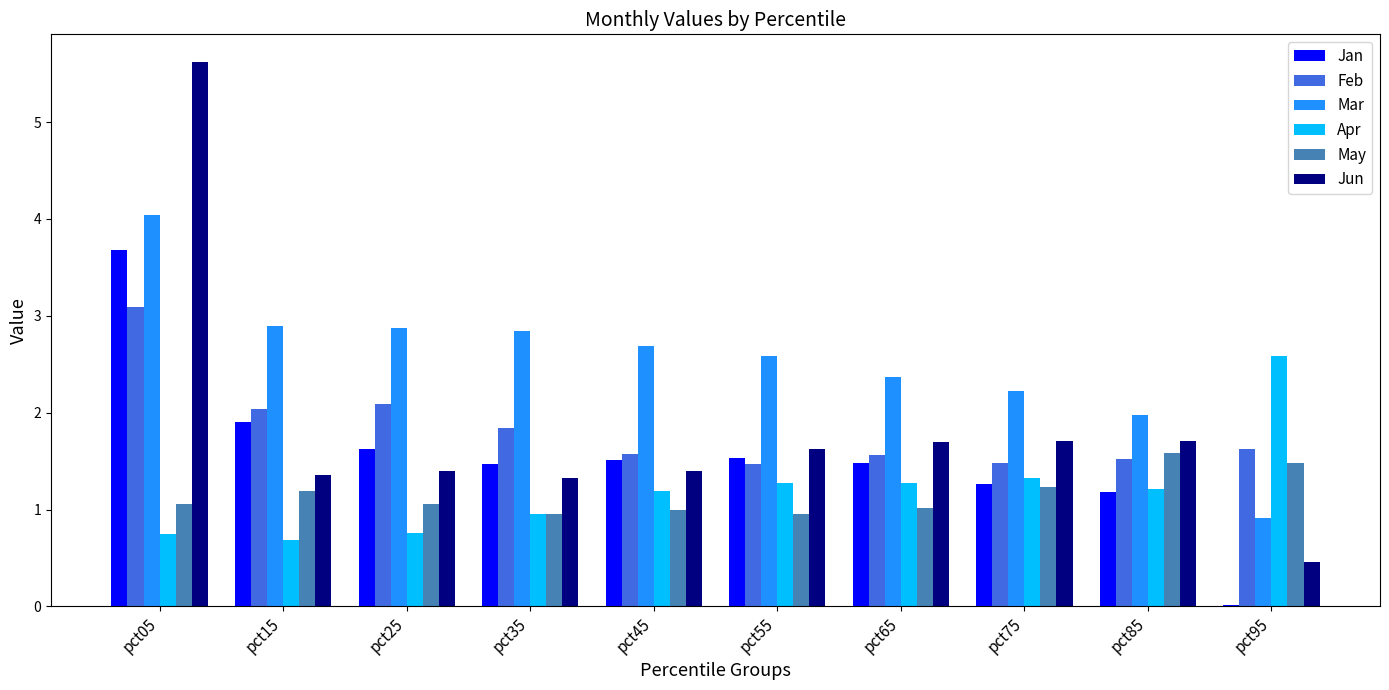

What is the maximum value shown in the chart?

5.6